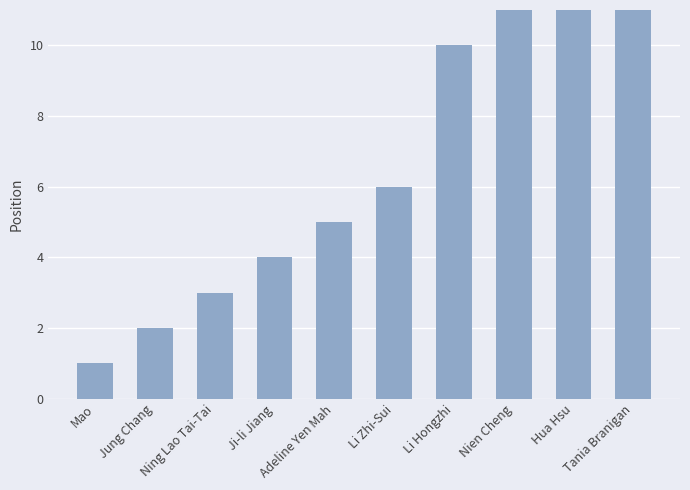

What is the label of the 10th bar from the left?

Tania Branigan